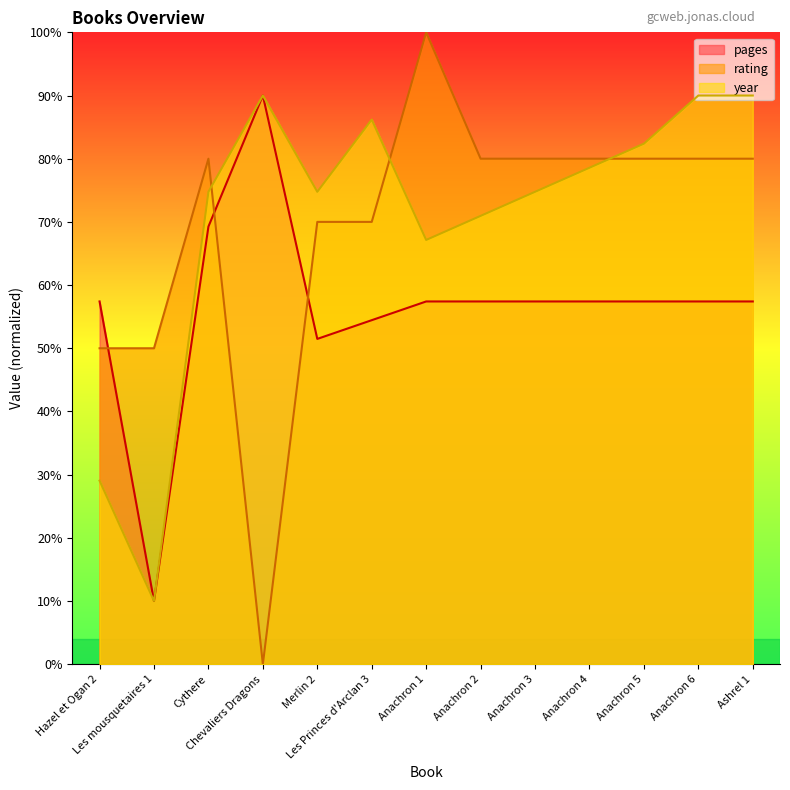

In pages, how many points are lower than both neighbors (excluding endpoints)?

2